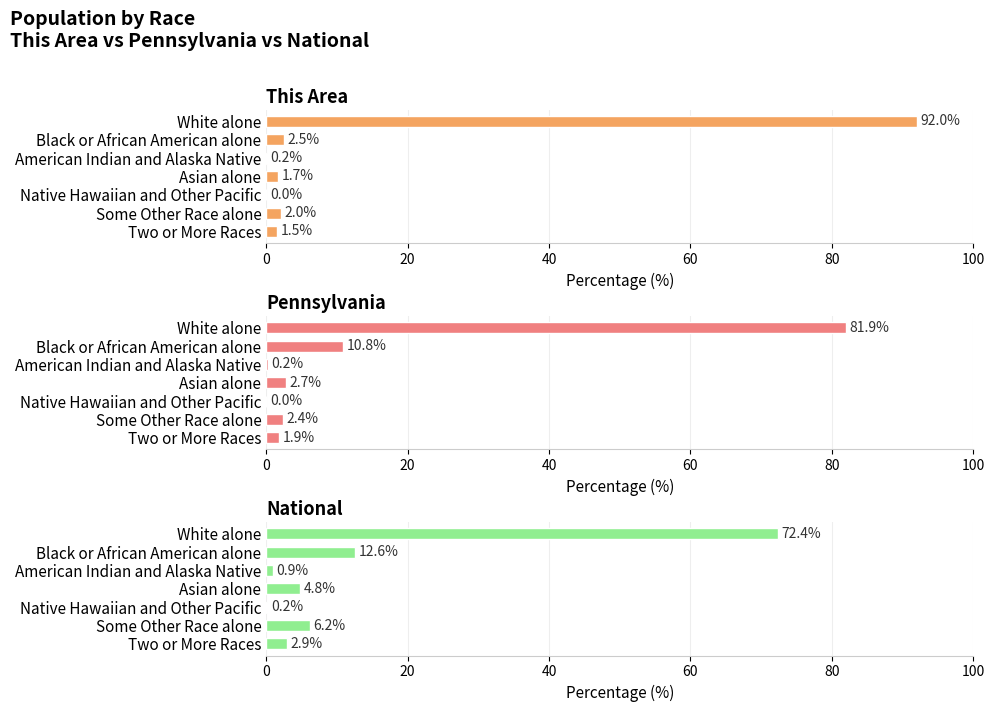

Which series changed the most between Native Hawaiian and Other Pacific and Some Other Race alone?

National